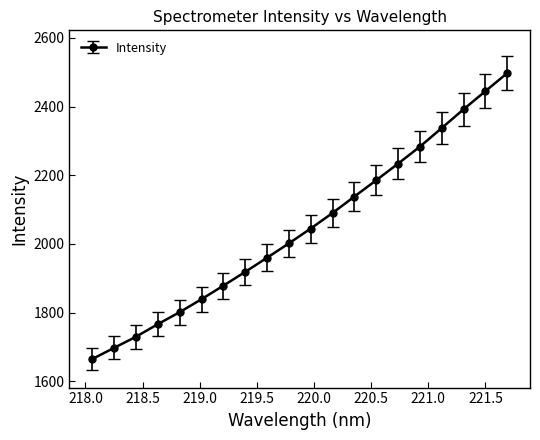

Reading left to right, list all the values displayed in this chart.

1664.6	1697.2	1729.4	1766.1	1801.2	1838.9	1878.3	1918.4	1959.7	2001.5	2044.7	2090.1	2137.9	2185.5	2233.8	2283.3	2337.4	2392.1	2444.9	2497.4